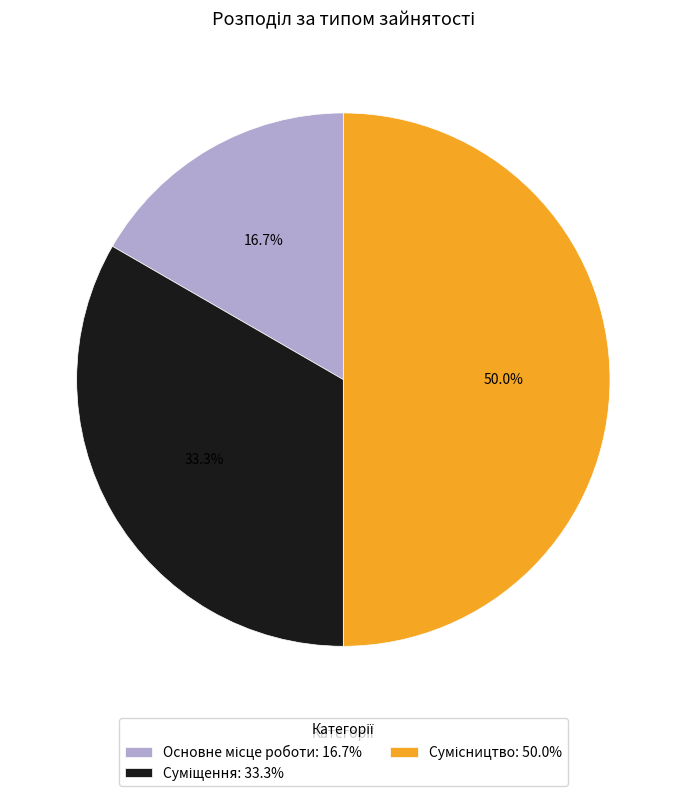

What is the smallest slice in the pie chart?

Основне місце роботи